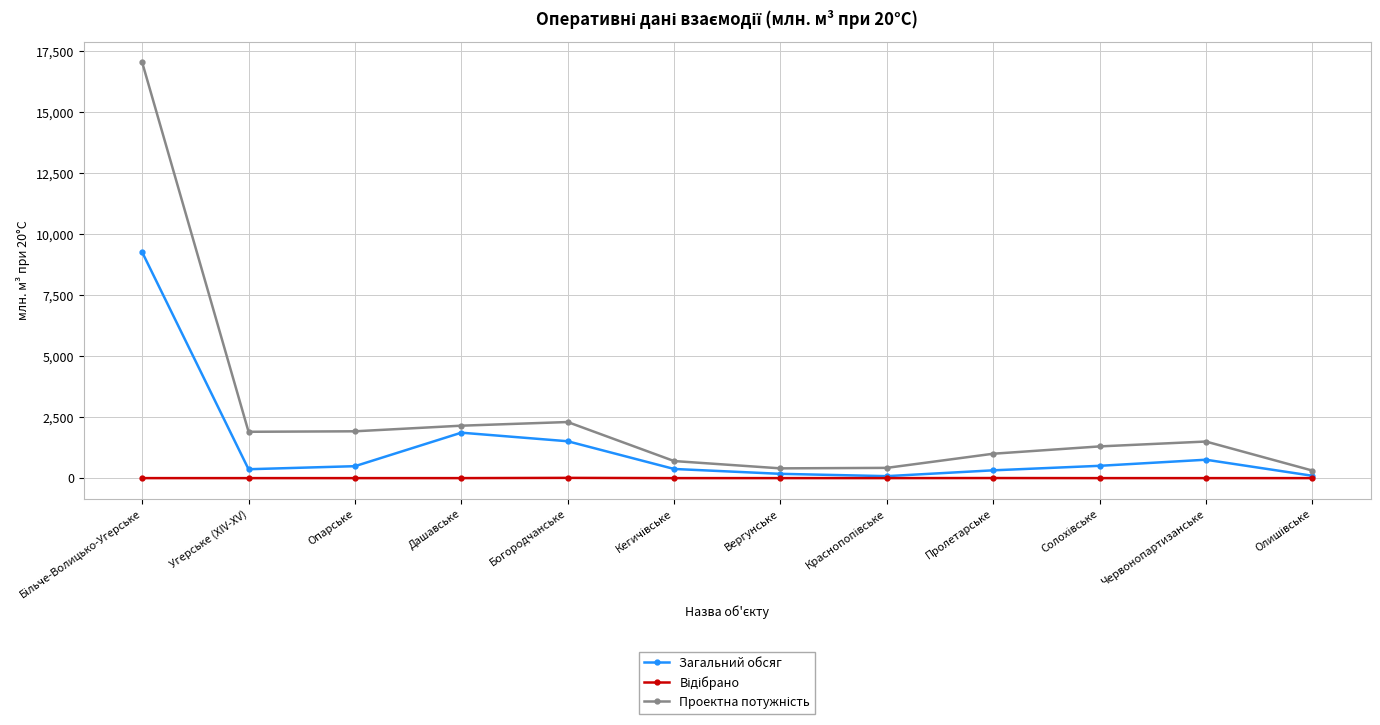

What is the label of the 6th point from the right?

Вергунське